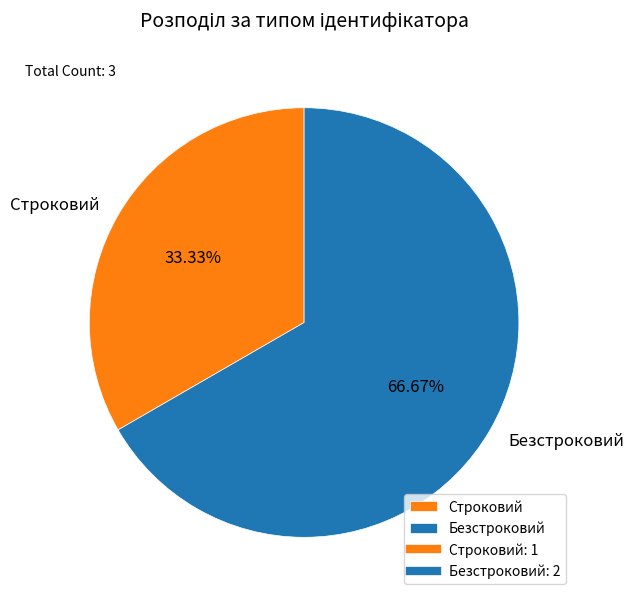

Which has a higher value, Строковий or Безстроковий?

Безстроковий